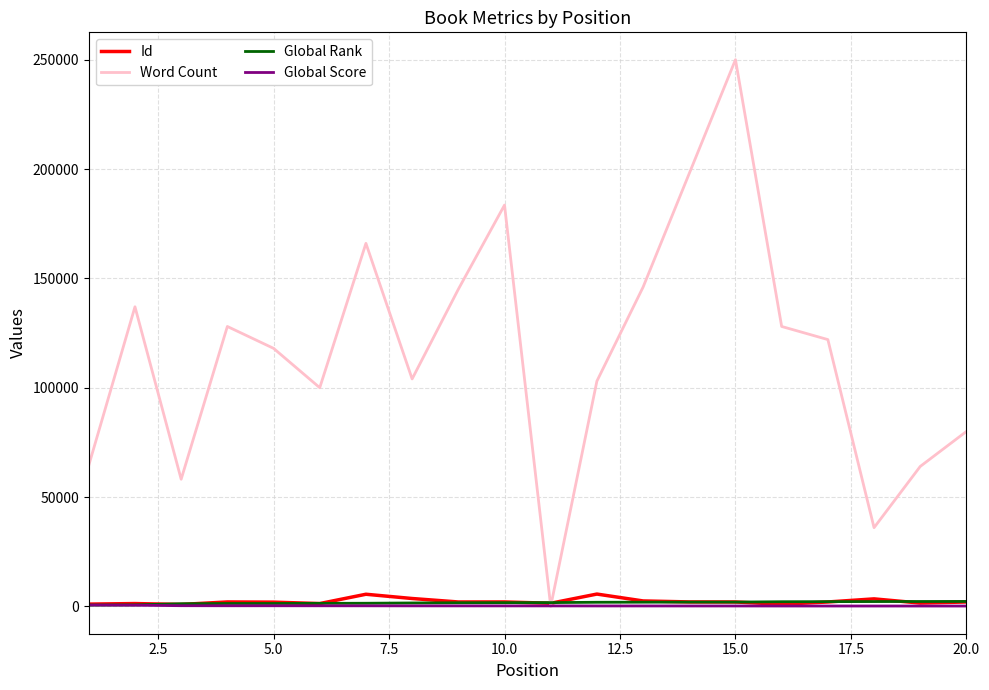

Which series has the largest range (max minus min)?

Word Count